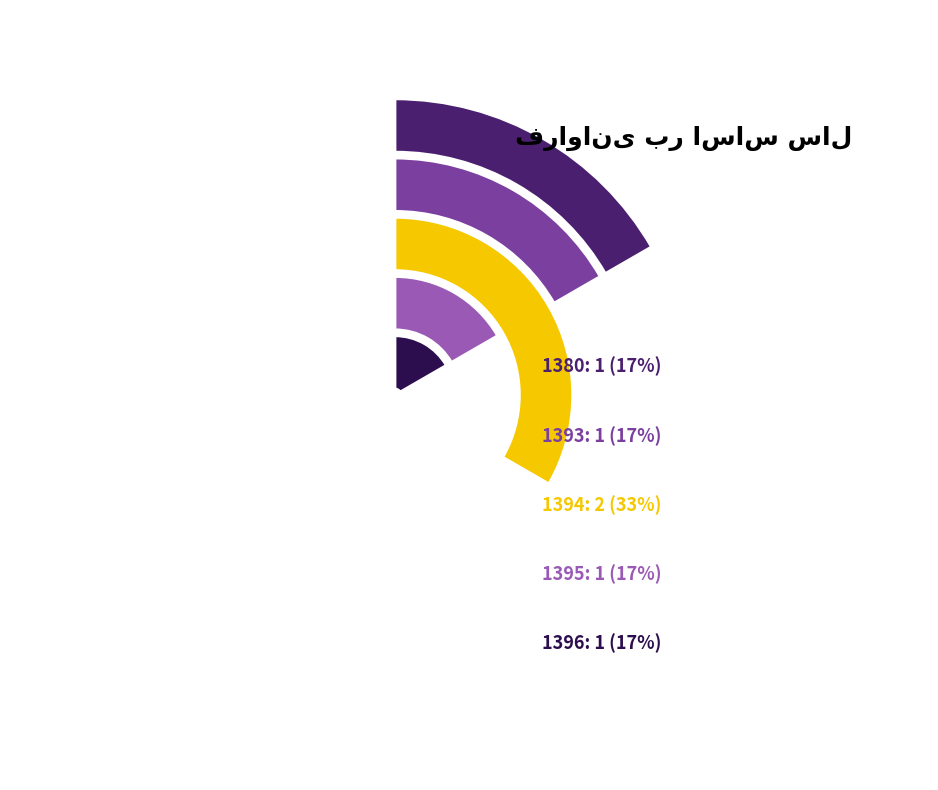

The 1394 slice represents 22% of the pie. True or false?

False